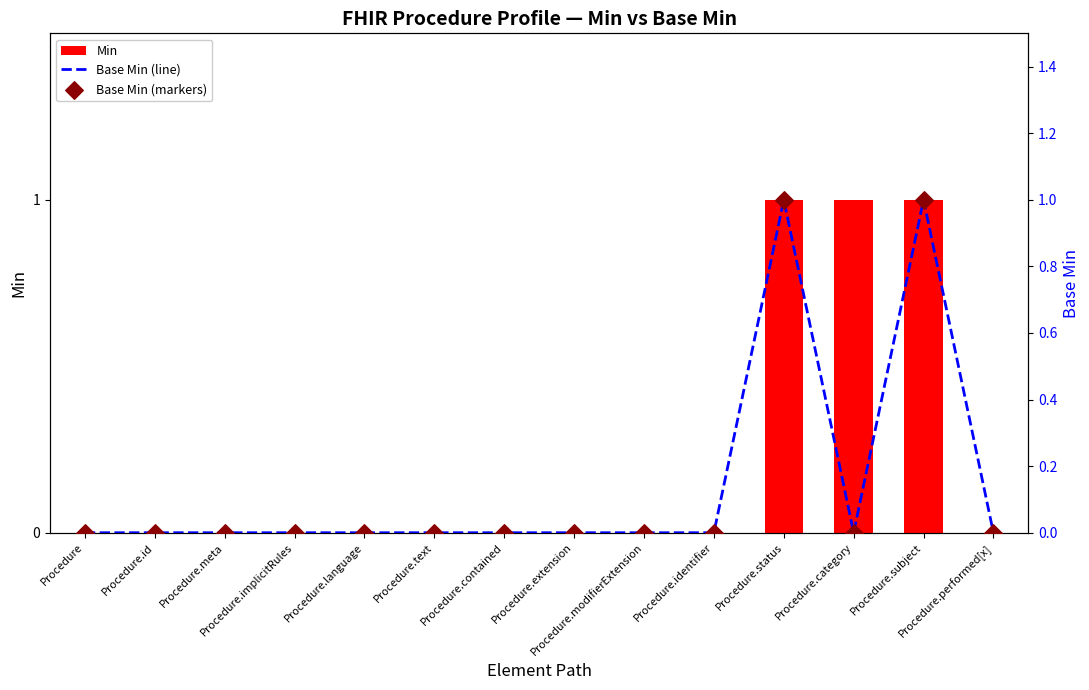

Which series has the largest total across all categories?

Min